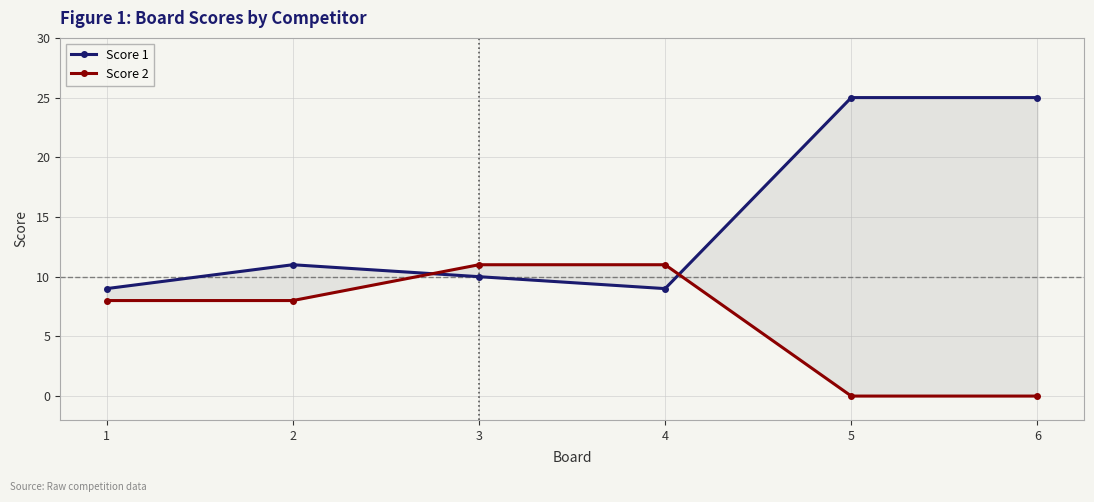

Between 4 and 5, which is larger?

5